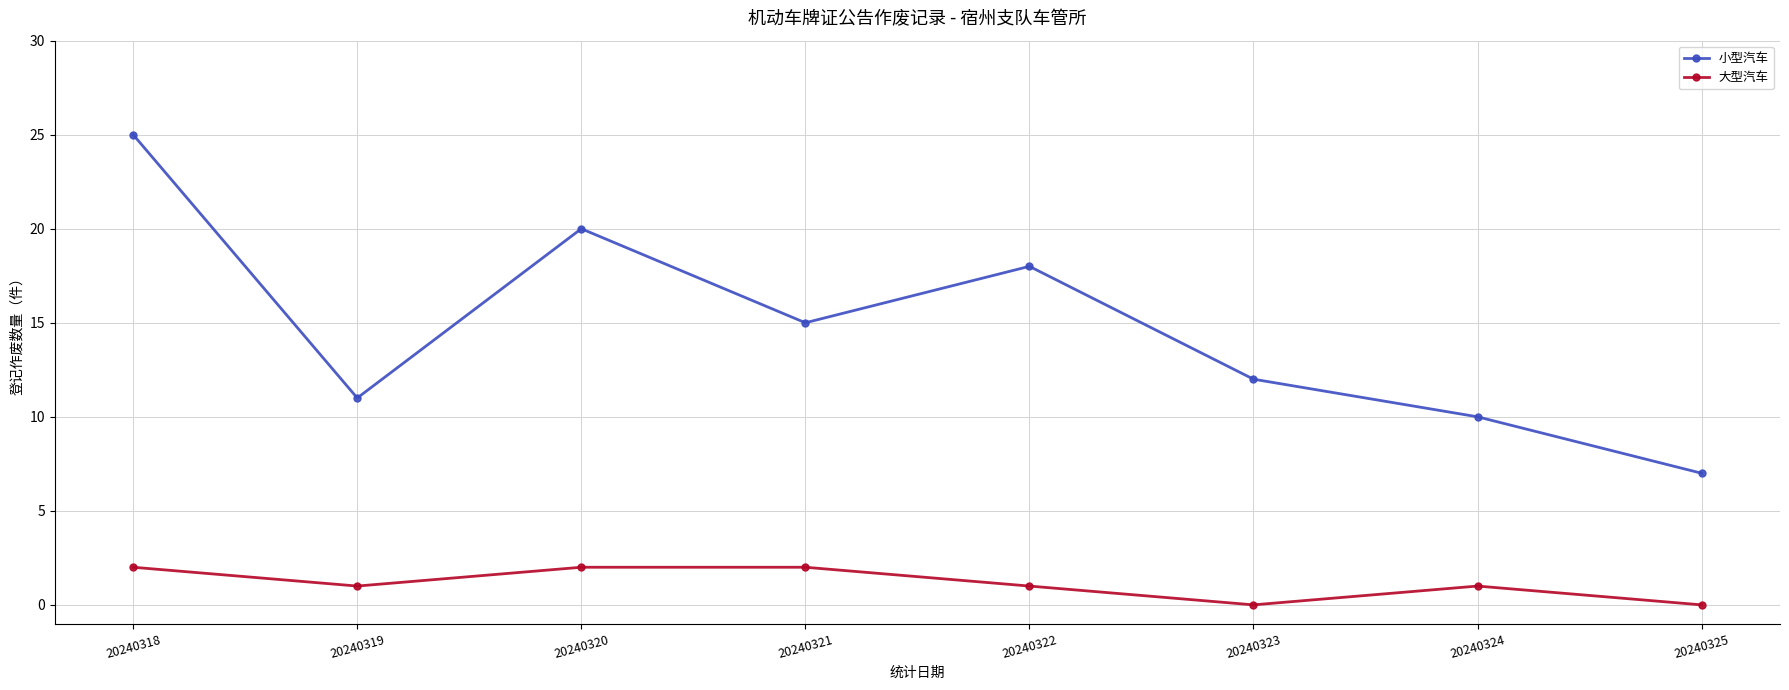

How many lines are shown in the chart?

2